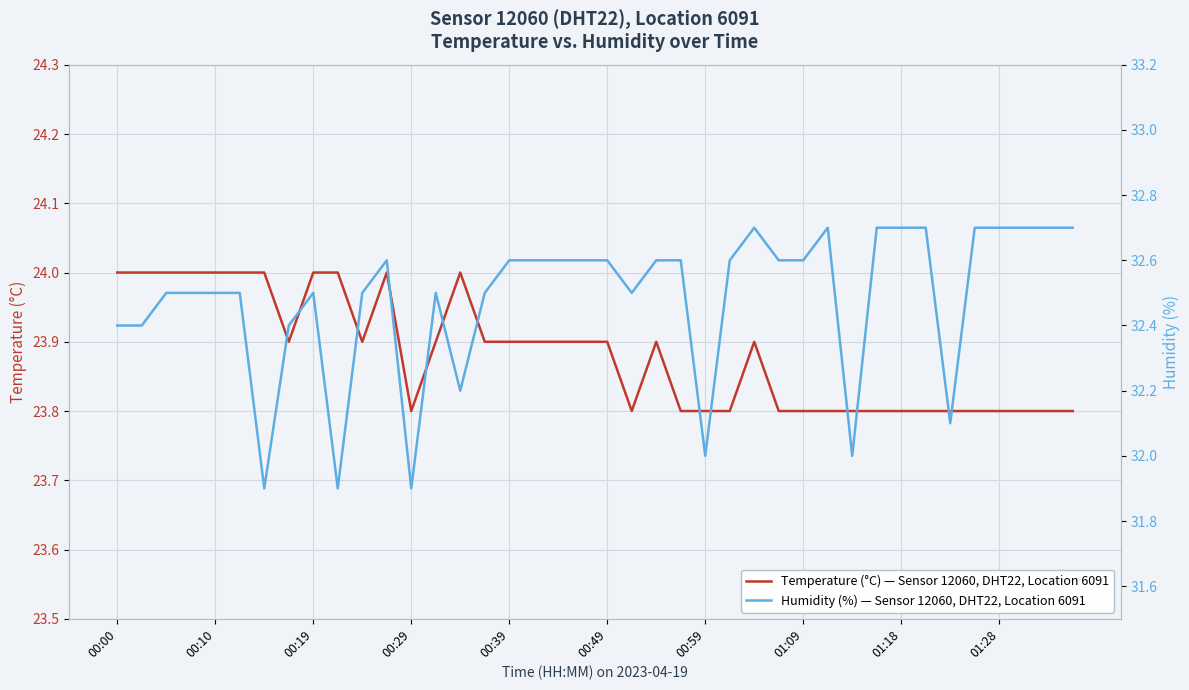

Count the number of categories in the chart.

40